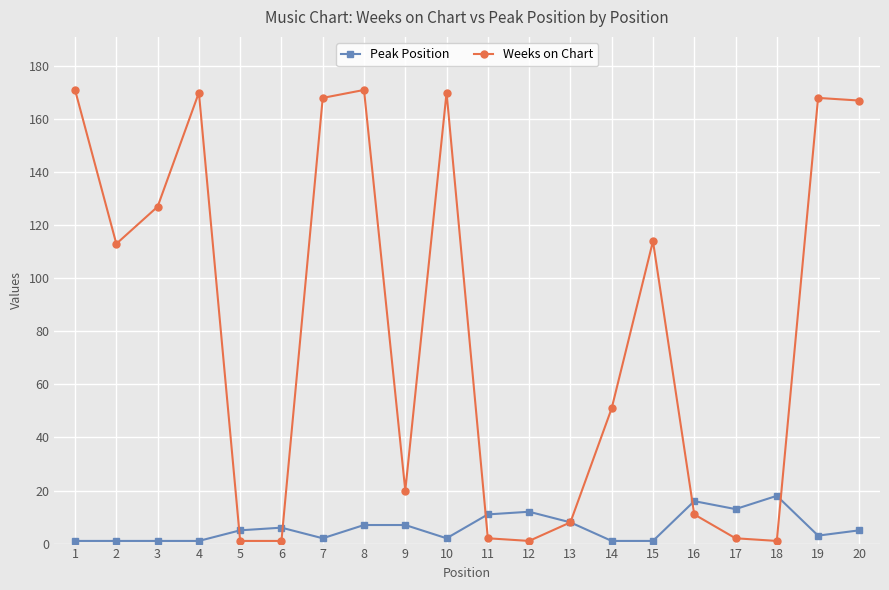

List the series in order of their peak value, lowest first.

Peak Position, Weeks on Chart